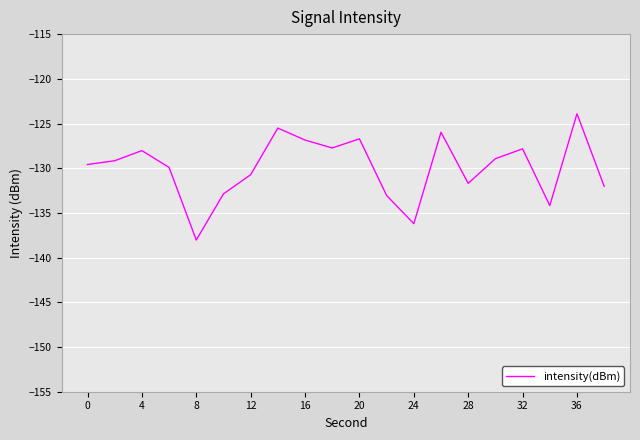

What is the average value?

-129.9